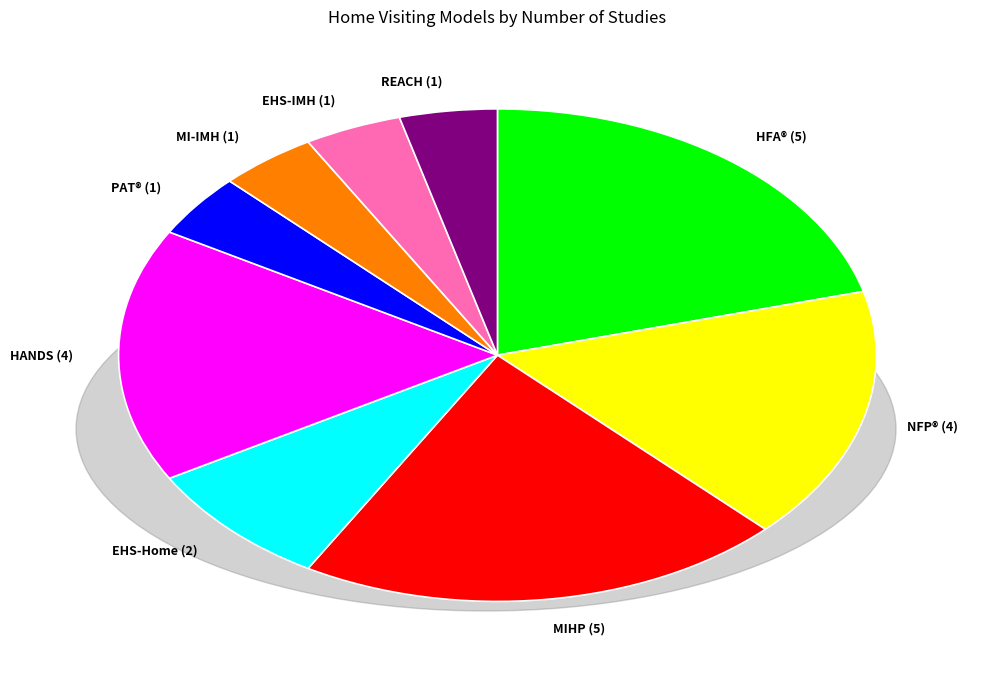

How many slices are in this pie chart?

9